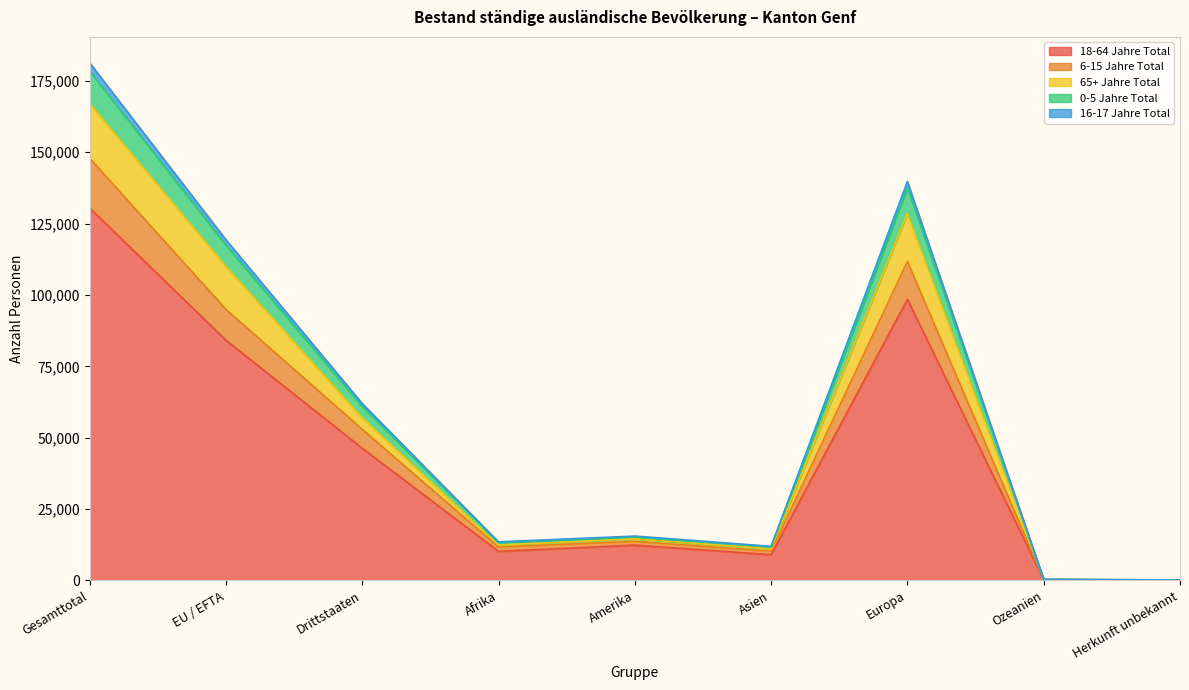

What is the total value across all series at Asien?

11957